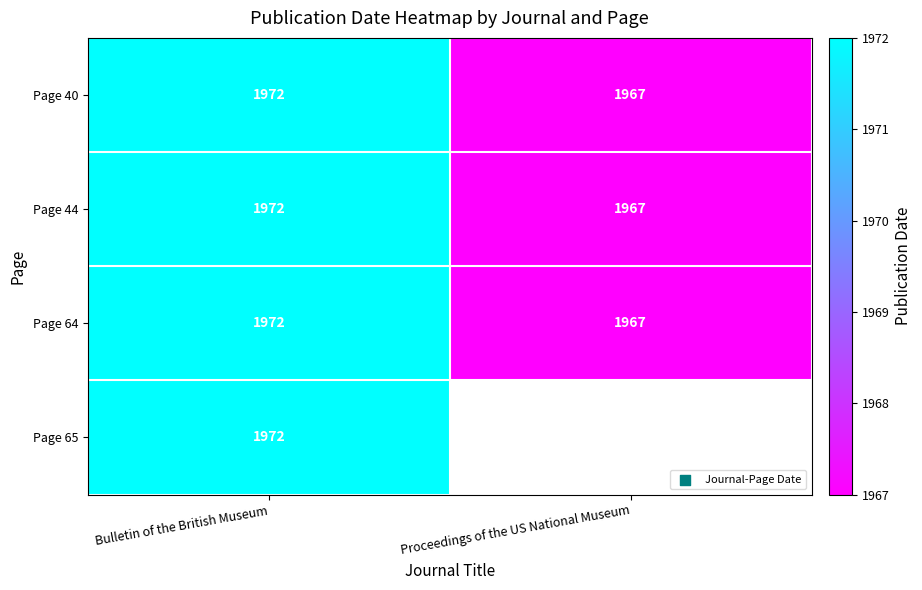

What is the sum of all Page 44 values?

3939